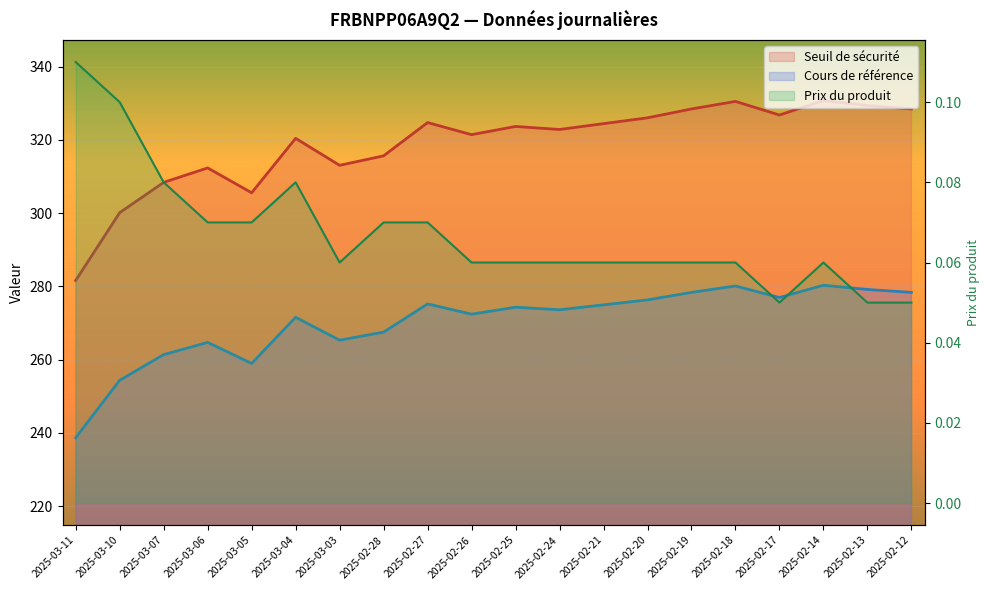

True or false: Prix du produit and Cours de référence cross at least once.

False